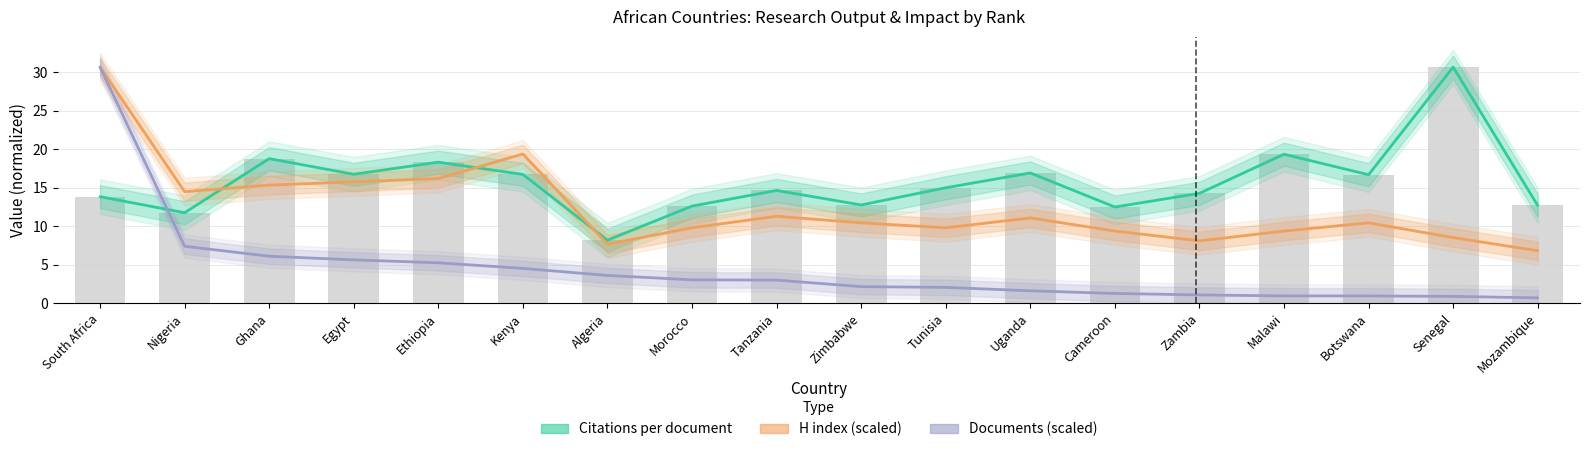

What position from the left is Cameroon?

13